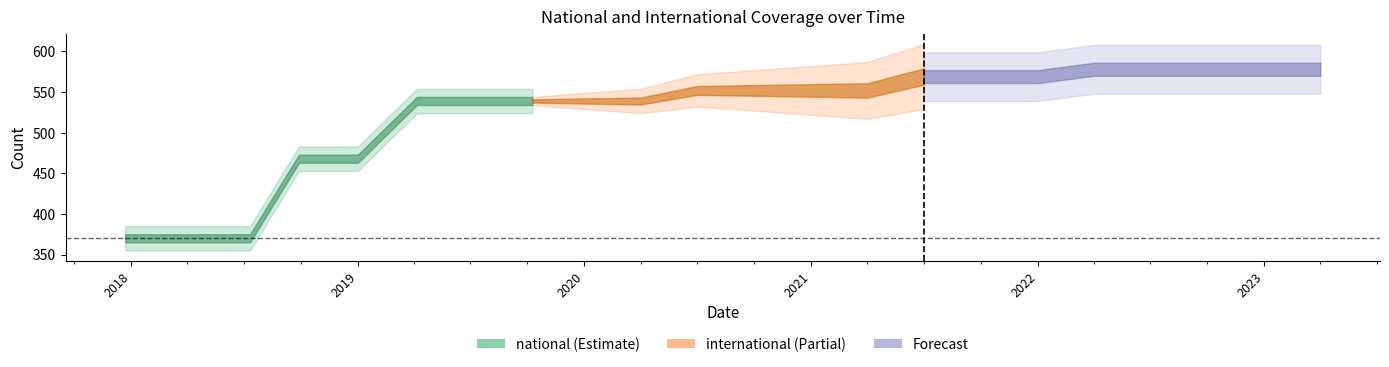

What position from the right is 2019-04-06?

17